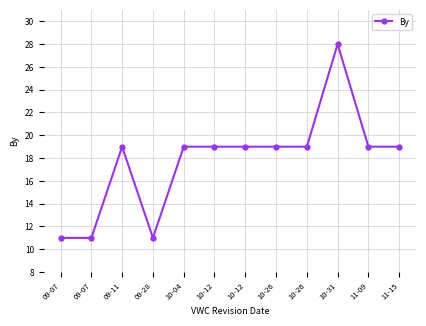

Reading left to right, list all the values displayed in this chart.

11	11	19	11	19	19	19	19	19	28	19	19